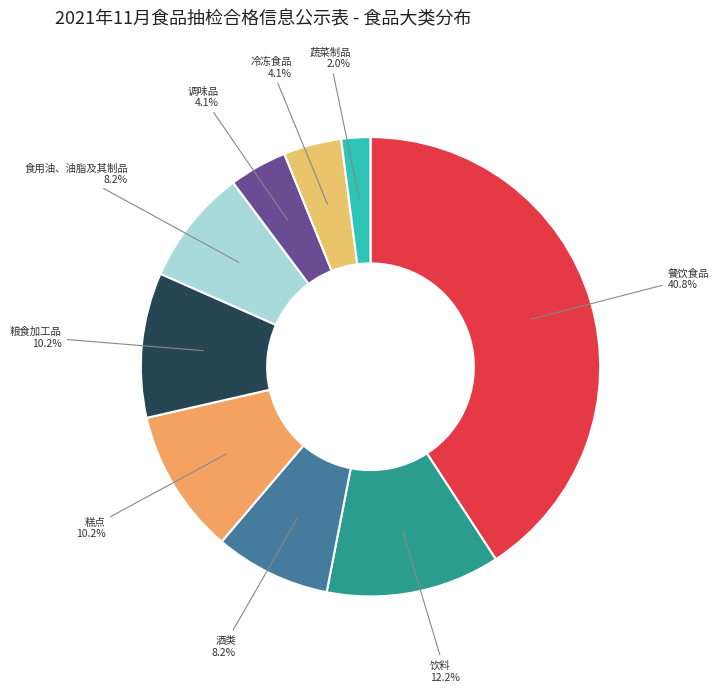

How many slices are in this pie chart?

9